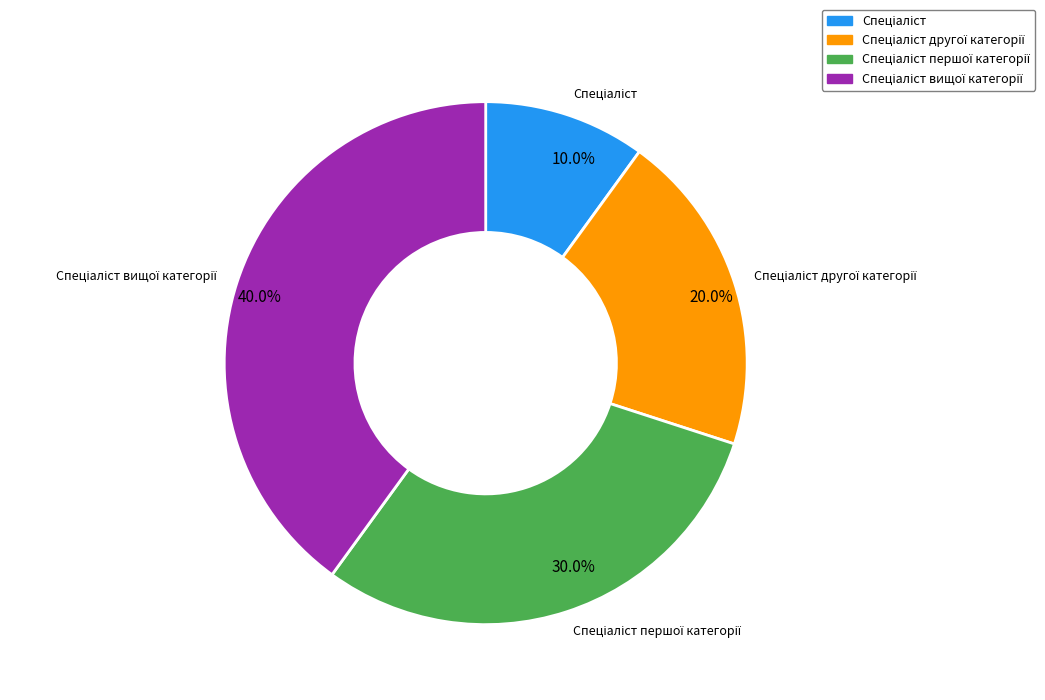

Is there any slice that represents more than half of the pie?

No